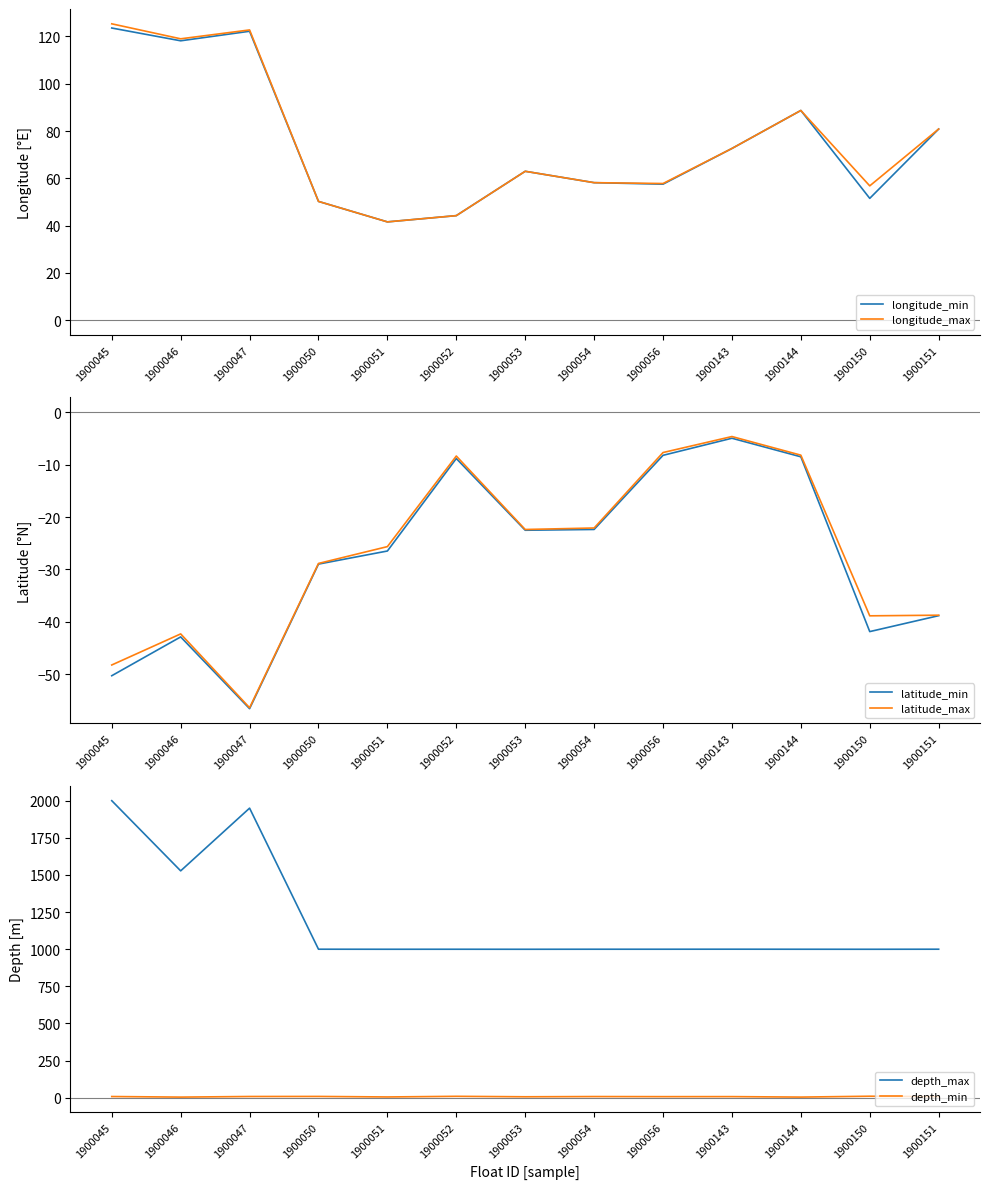

Does the chart display data point markers on the line(s)?

No